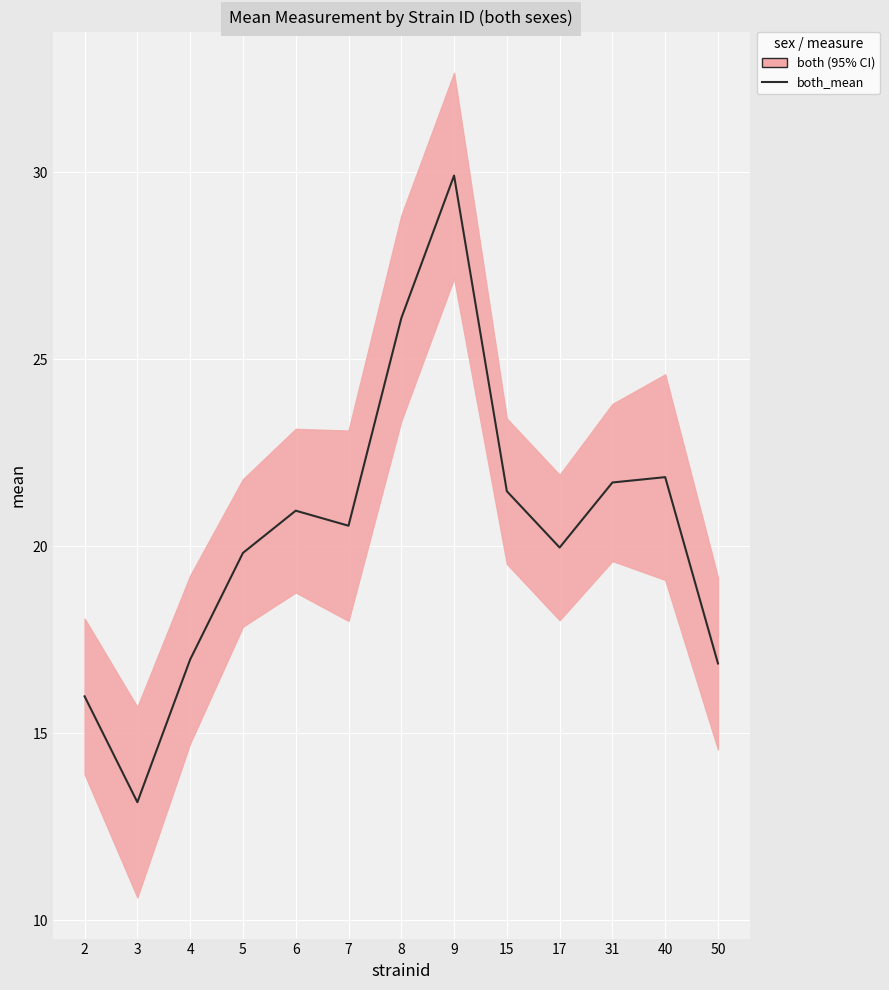

How many interior local peaks (higher than both neighbors) does the data have?

3